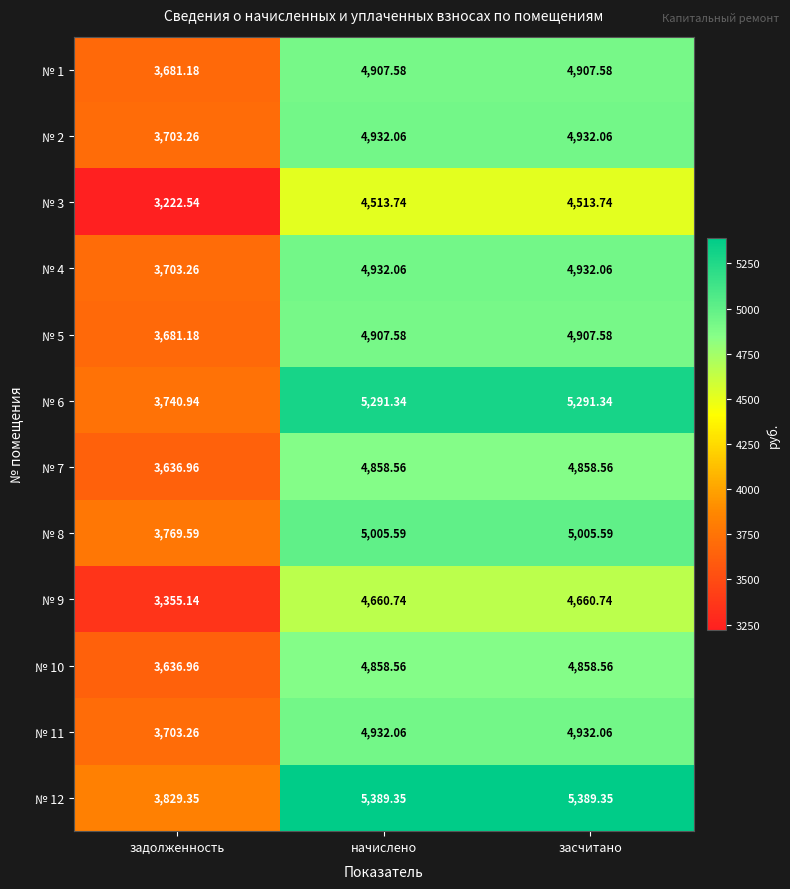

Is the value of № 10 at задолженность greater than the value of № 4 at начислено?

No